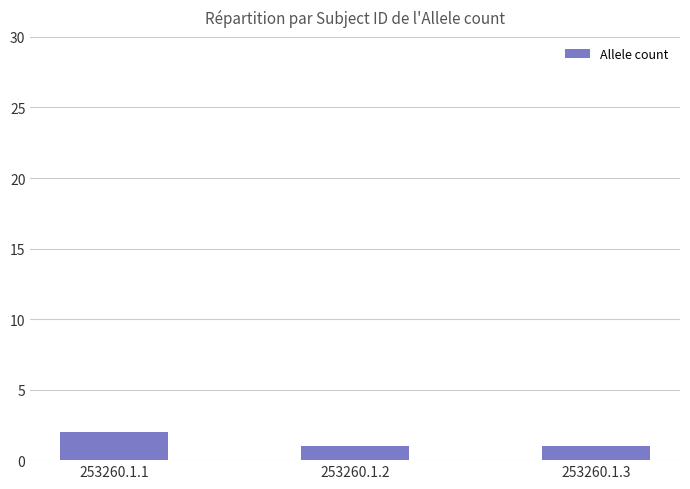

What is the difference between the maximum and minimum values?

1